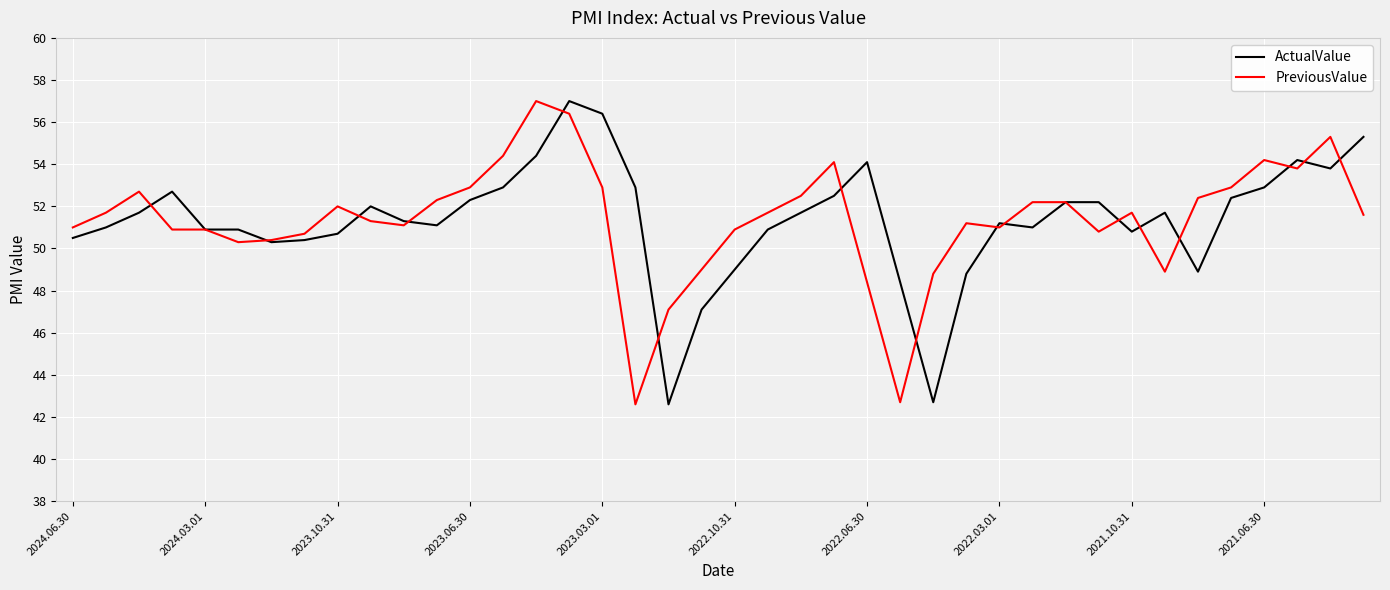

What is the lowest value of the ActualValue series?

42.6